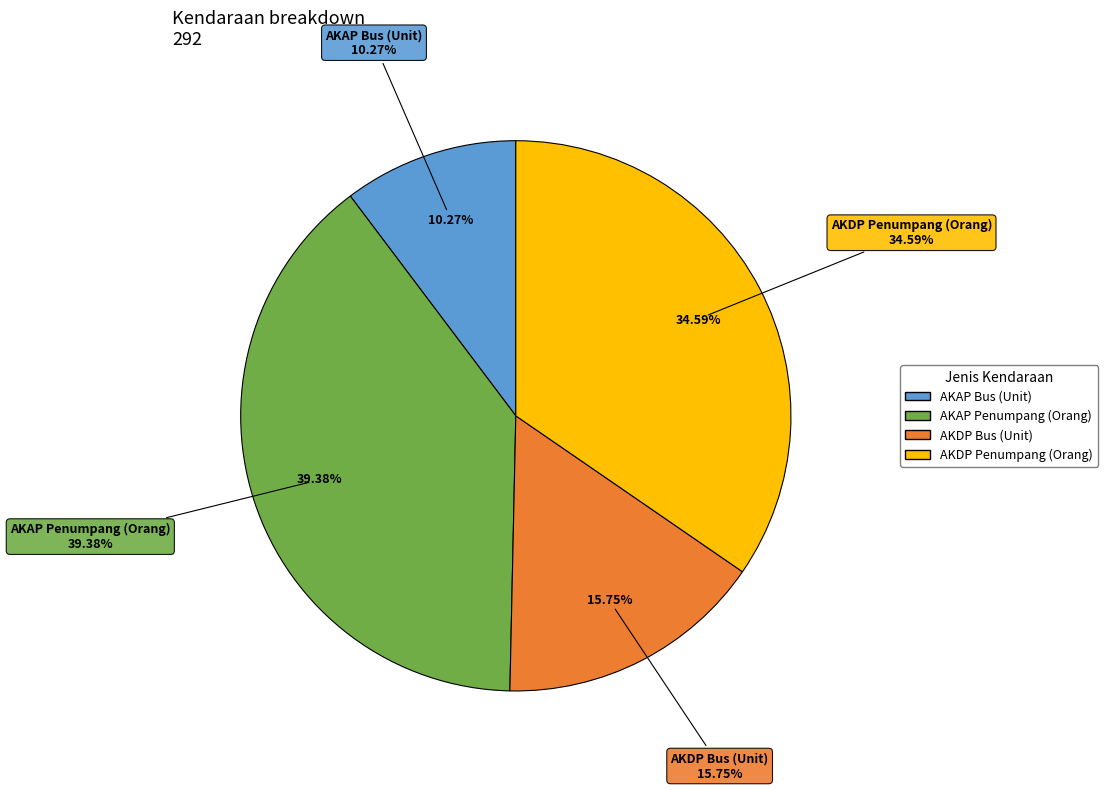

Does any single category account for the majority?

No